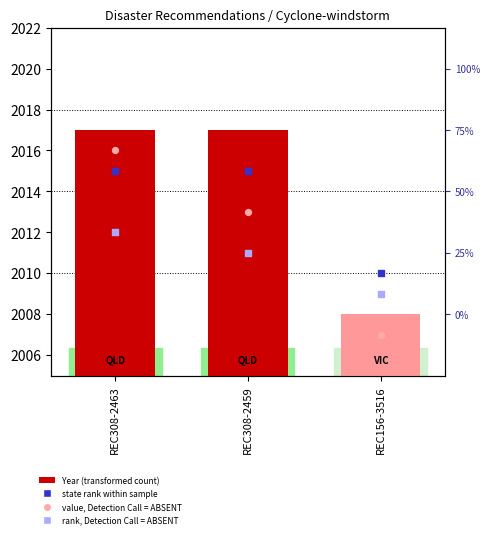

Which series has the largest total across all categories?

Year